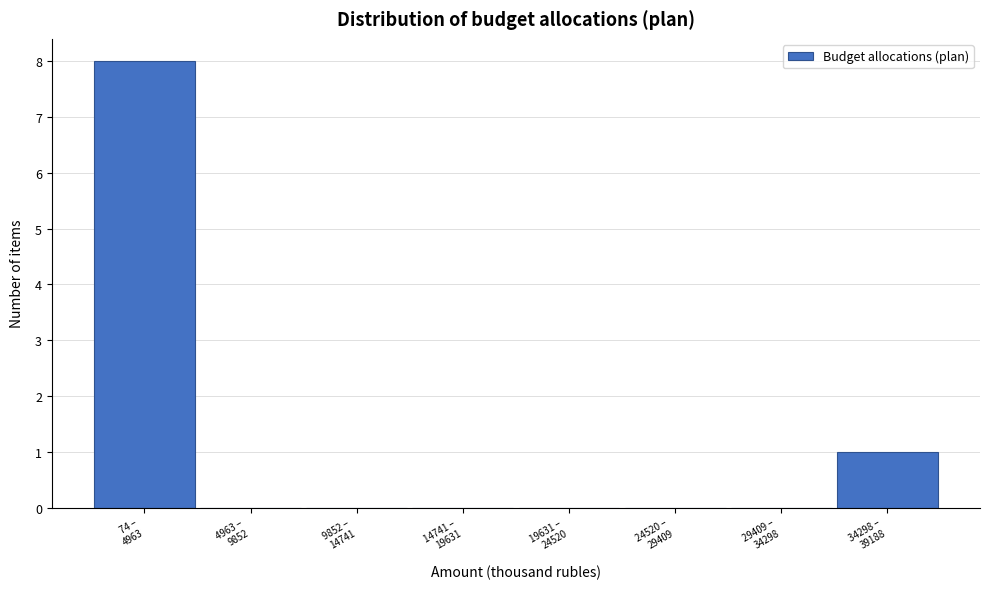

What is the maximum value shown in the chart?

8